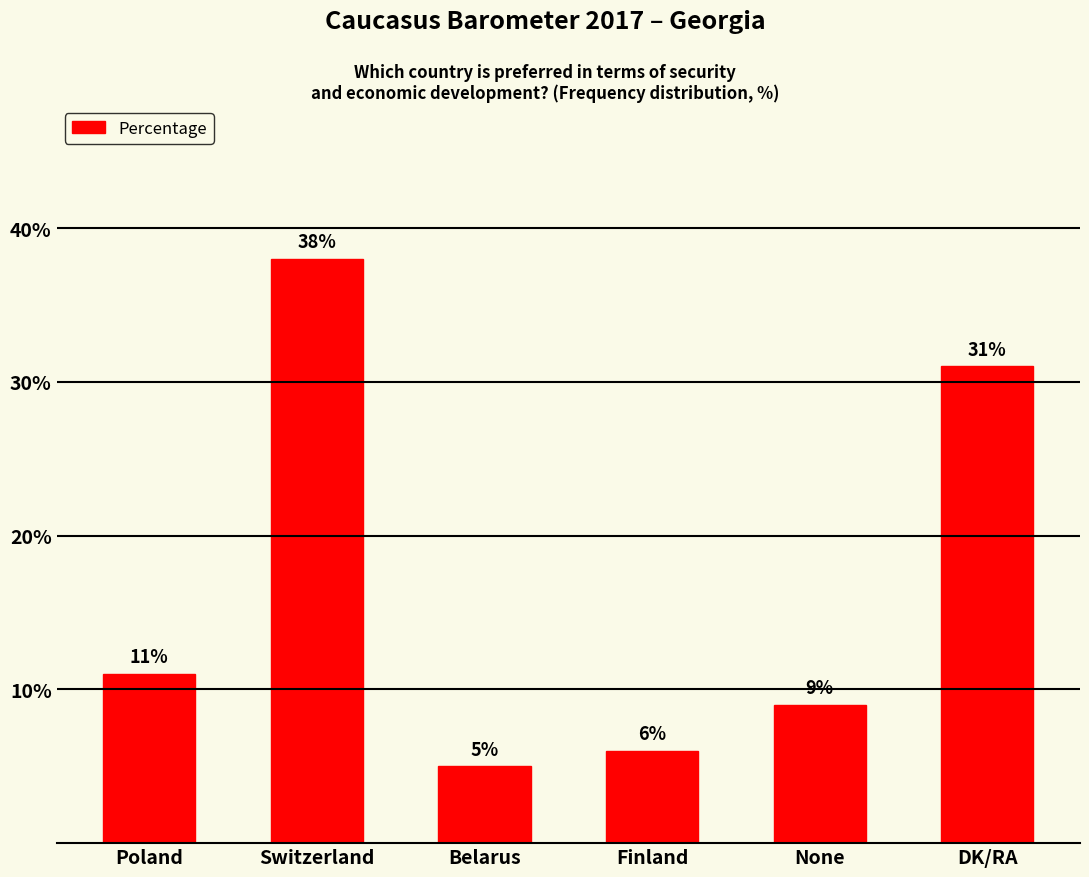

Reading left to right, extract all data points from this chart.

Poland=11	Switzerland=38	Belarus=5	Finland=6	None=9	DK/RA=31